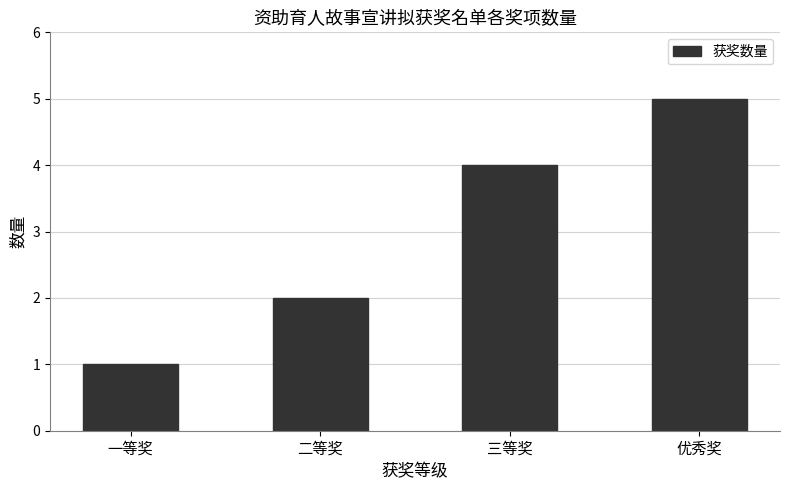

How many bars are there in total?

4